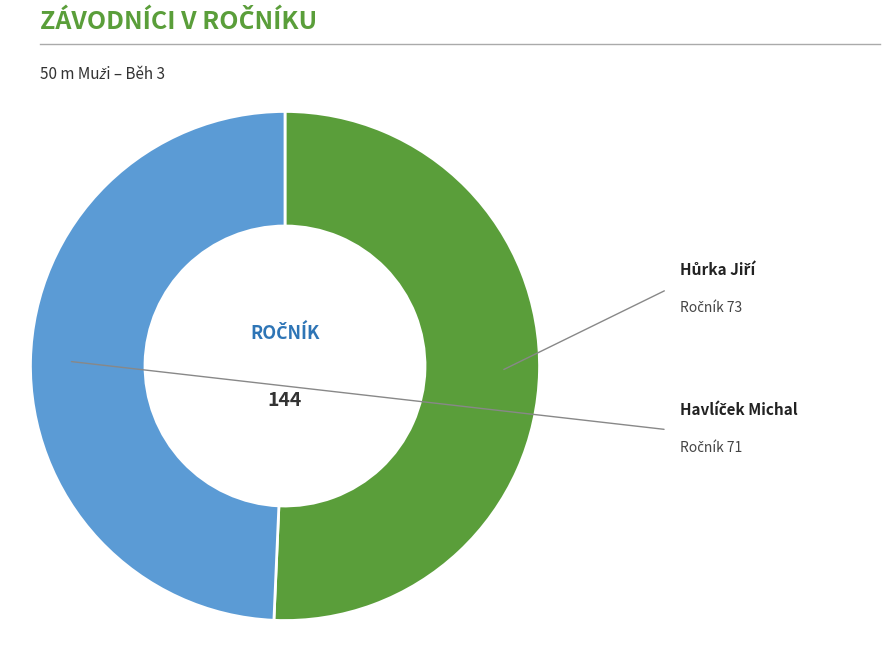

Does any single category account for the majority?

Yes